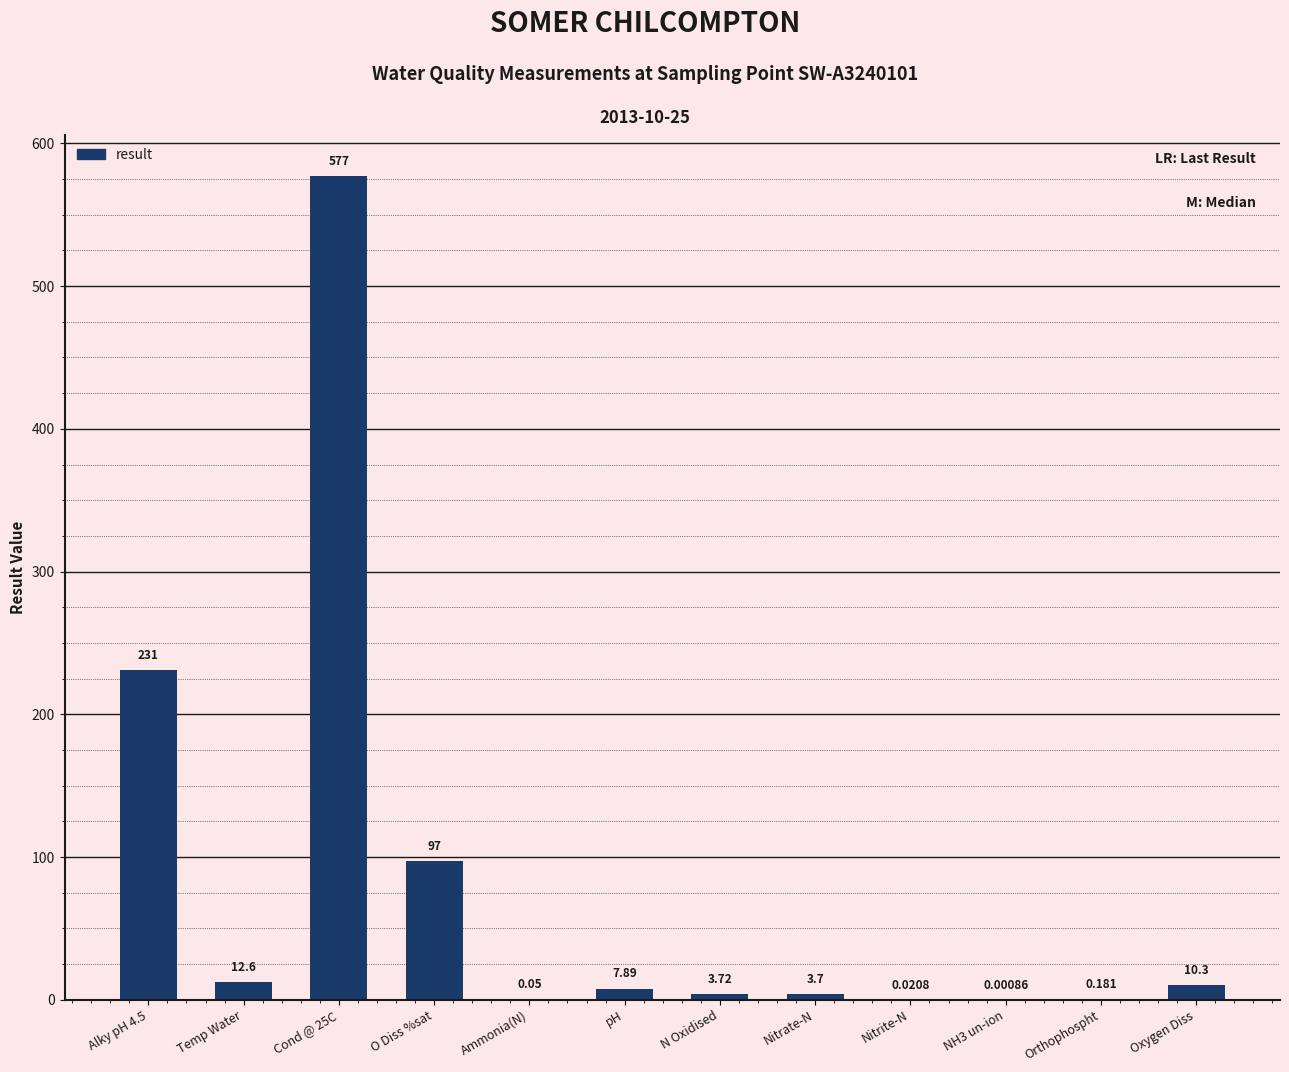

Does the chart contain stacked bars?

No